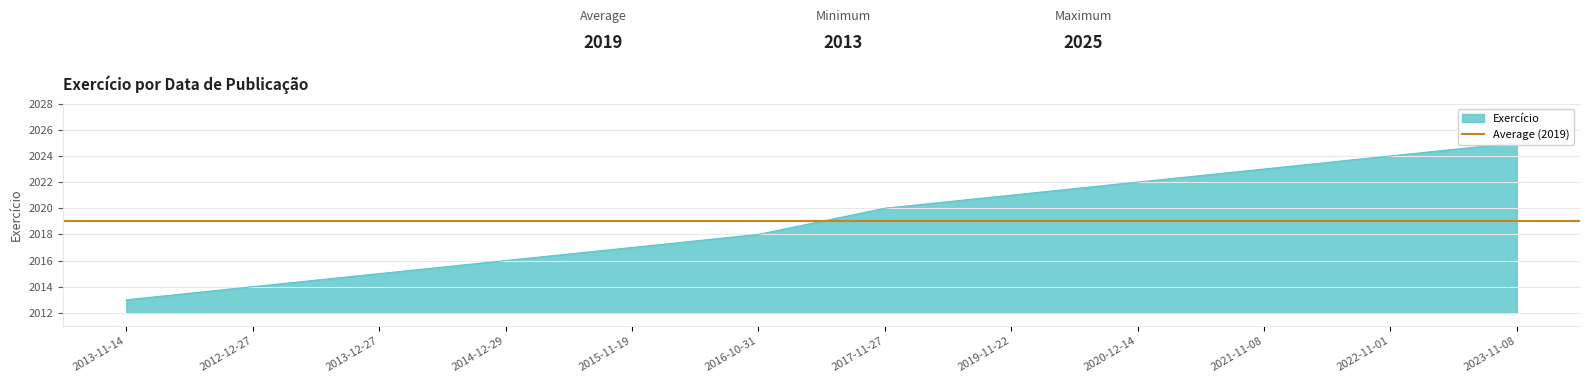

What is the average value?

2019